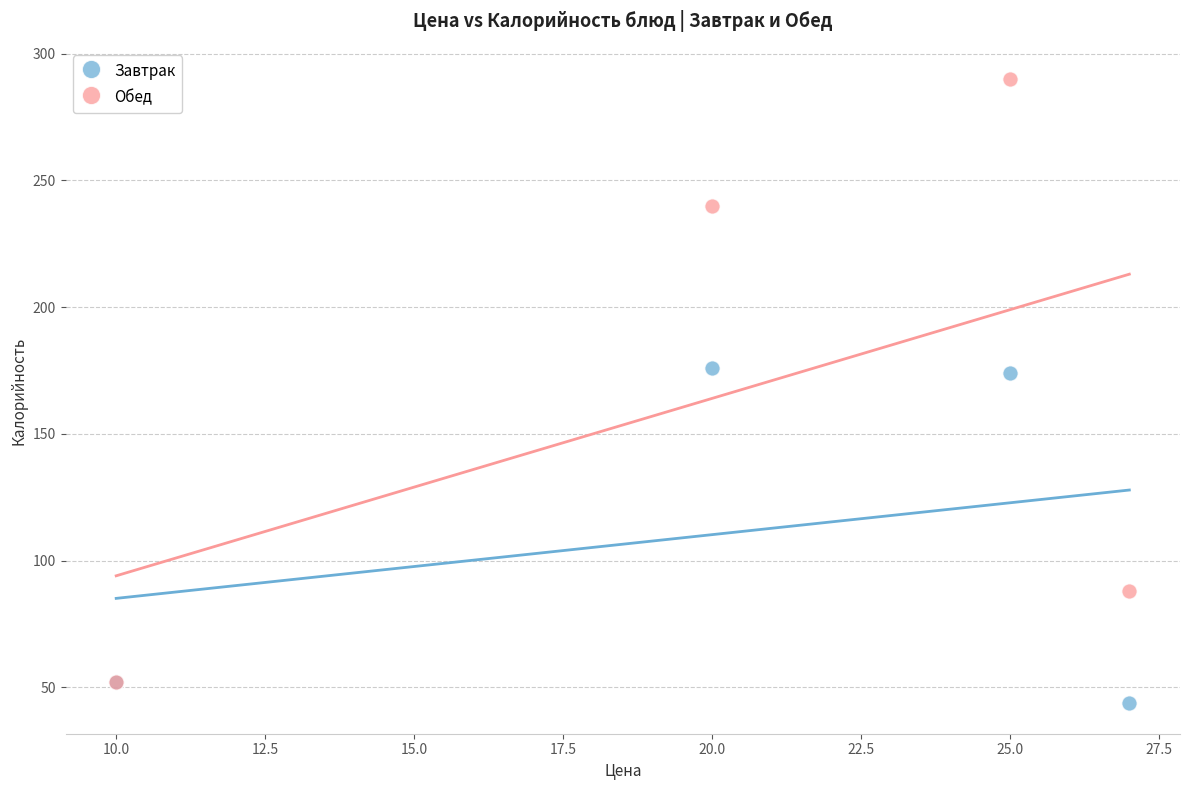

What are all the series names shown in the legend?

Завтрак, Обед